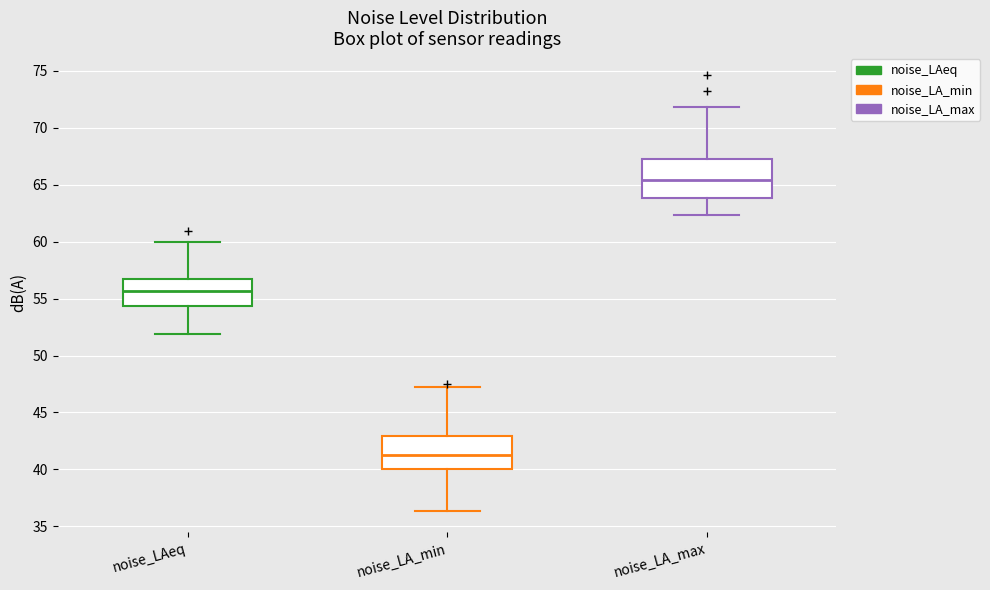

Which box's median line is the lowest?

noise_LA_min